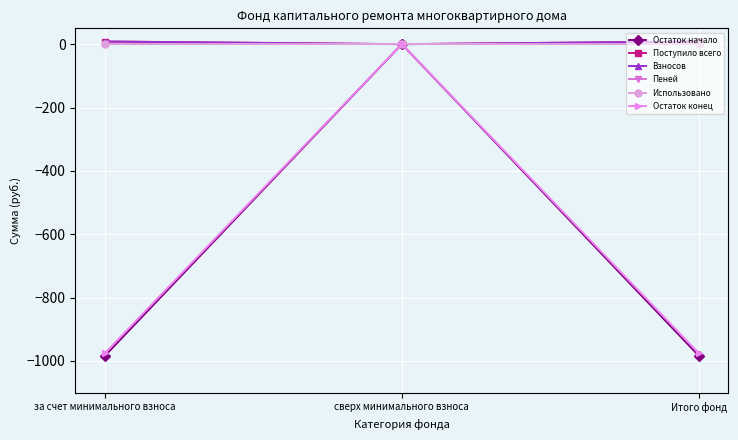

Is the value of Пеней at сверх минимального взноса greater than the value of Остаток конец at сверх минимального взноса?

No